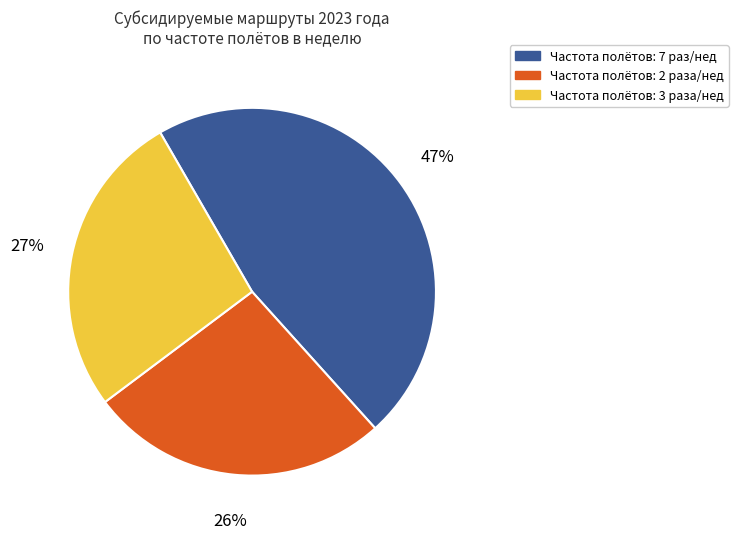

Is there any slice that represents more than half of the pie?

No